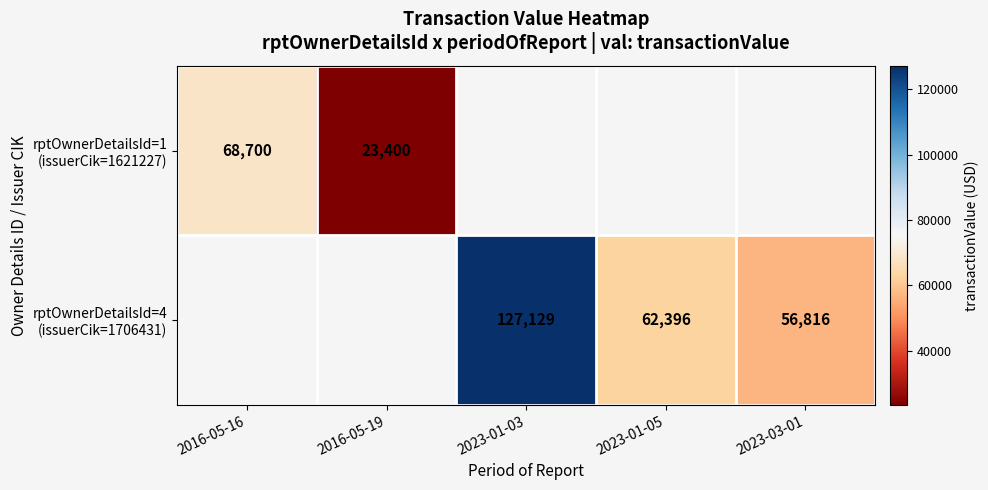

At 2016-05-16, list the series in order from smallest to largest.

rptOwnerDetailsId=1 (issuerCik=1621227), rptOwnerDetailsId=4 (issuerCik=1706431)